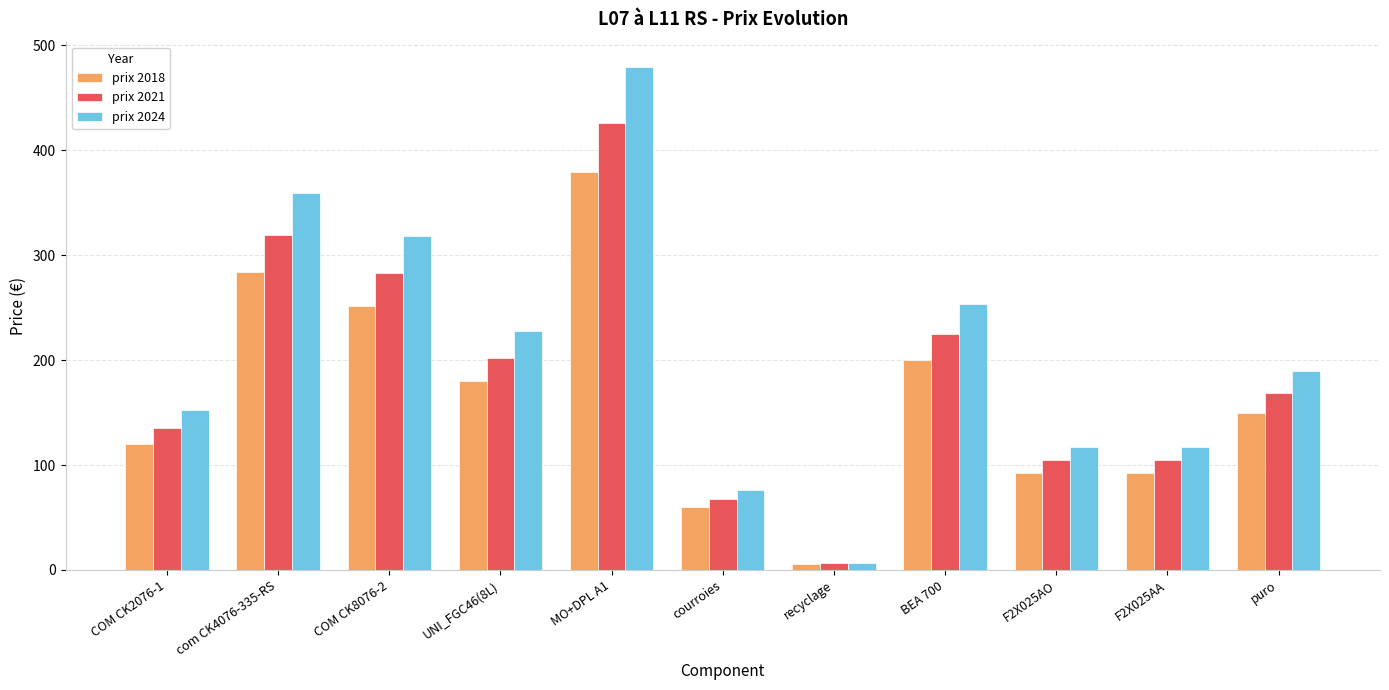

What is the sum of all prix 2018 values?

1816.8